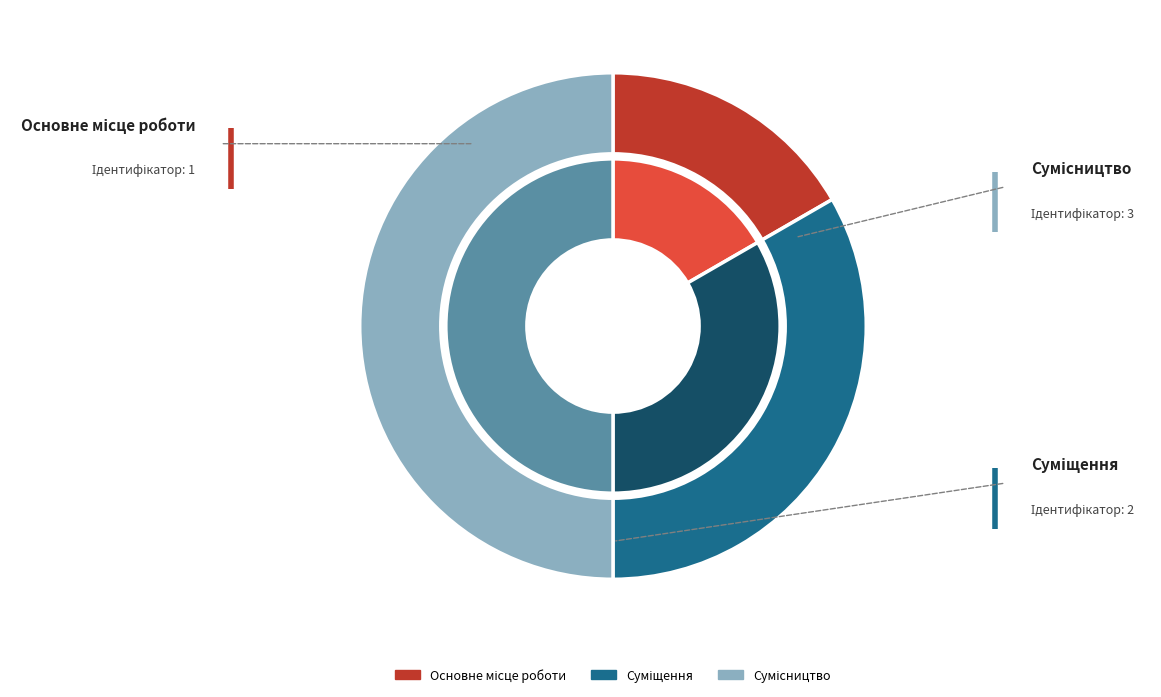

To the nearest percent, what portion does Сумісництво represent?

50%